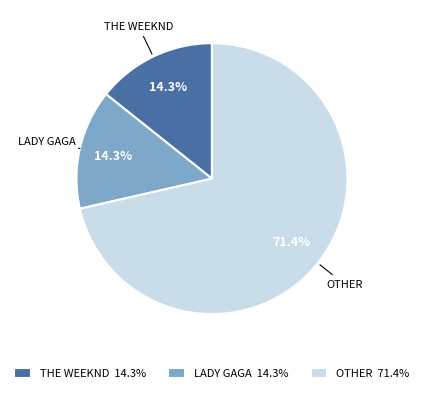

Which has a higher value, OTHER 71.4% or THE WEEKND 14.3%?

OTHER 71.4%